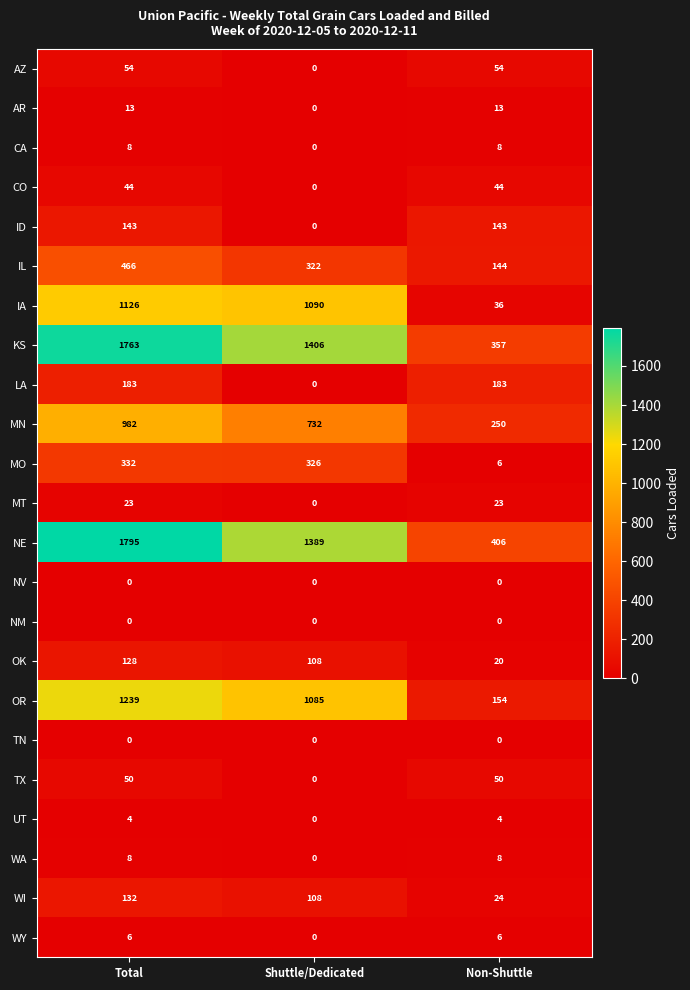

Which series has the largest total across all categories?

NE